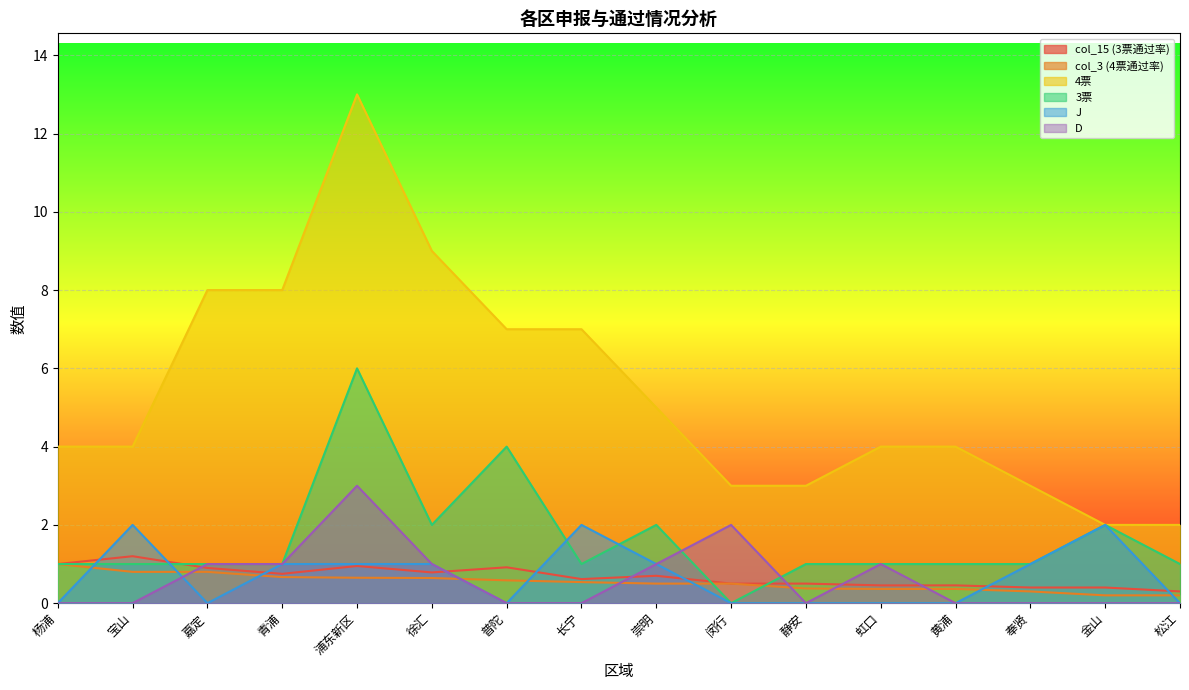

Is the value of col_3 (4票通过率) at 浦东新区 greater than the value of col_15 (3票通过率) at 青浦?

No